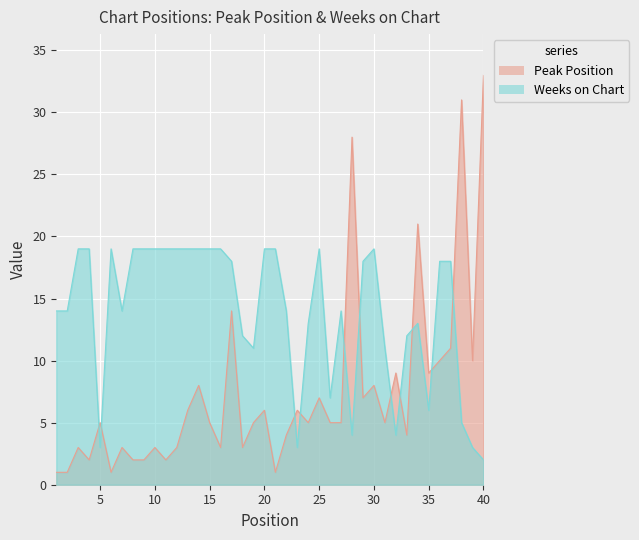

After their last crossing, which series has the higher values: Weeks on Chart or Peak Position?

Peak Position